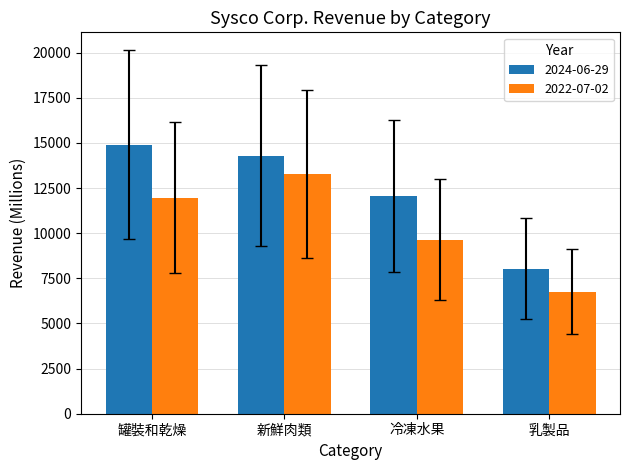

What is the difference between the highest and lowest values at 罐裝和乾燥?

2940